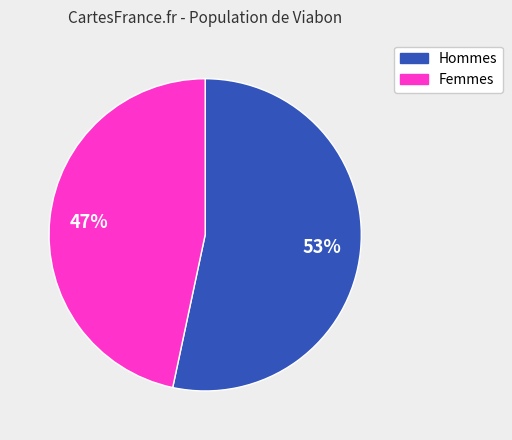

Count the number of slices in the pie.

2